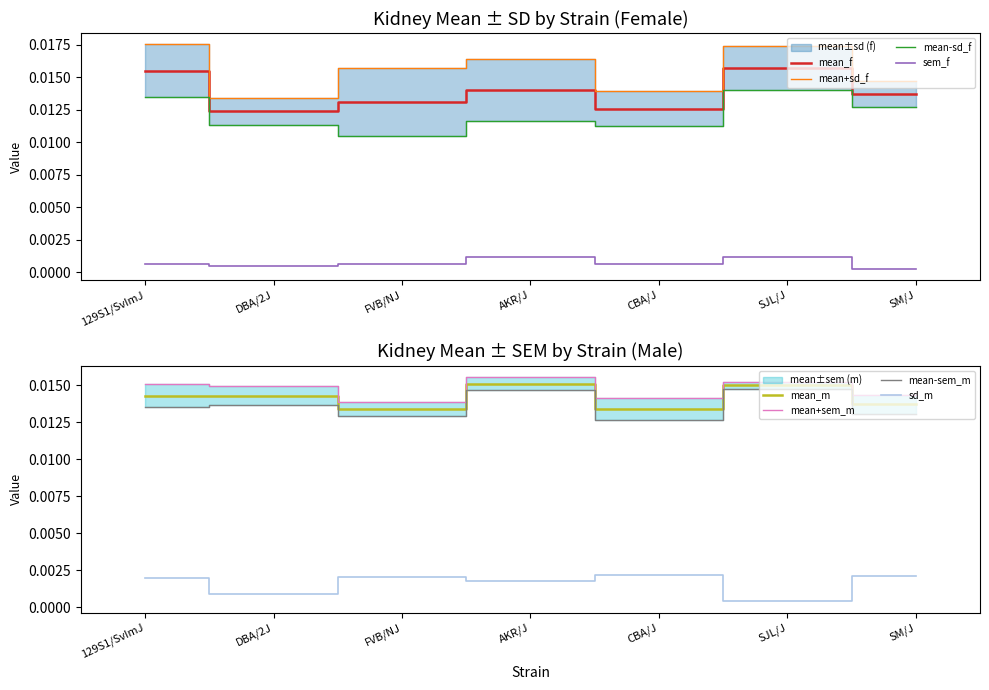

True or false: mean_f and sem_f intersect in this chart.

False